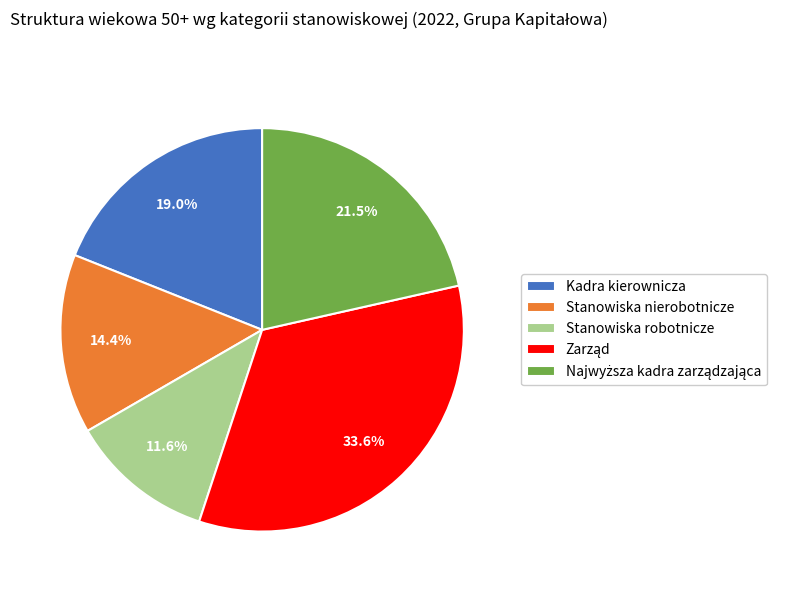

To the nearest percent, what is the average slice percentage?

20%